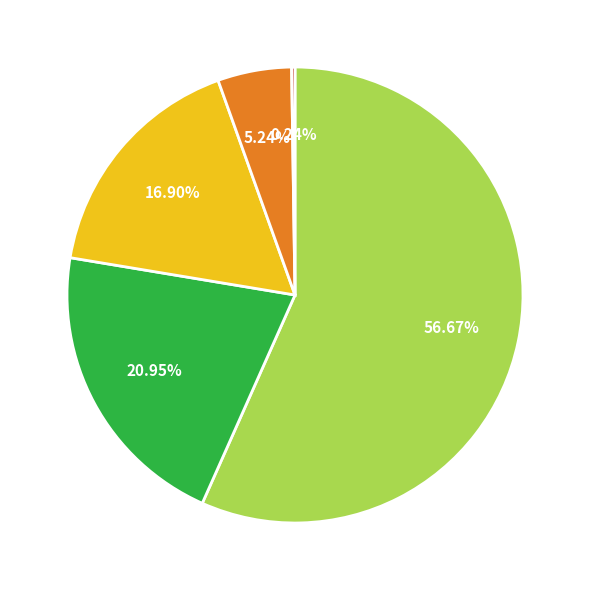

Is there a majority slice in this chart?

Yes